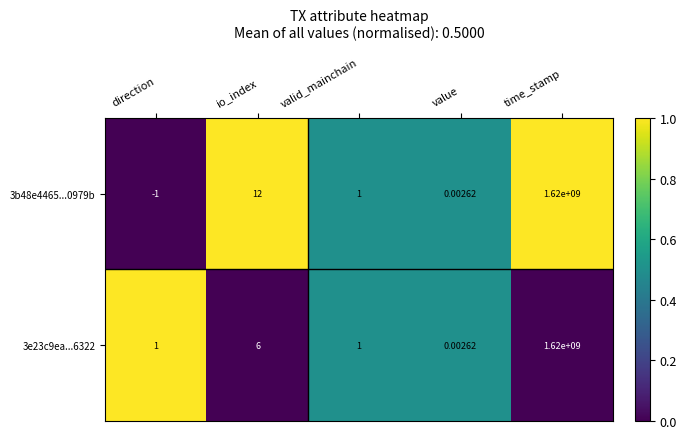

Which category has the lowest value in the 3e23c9ea...6322 series?

value